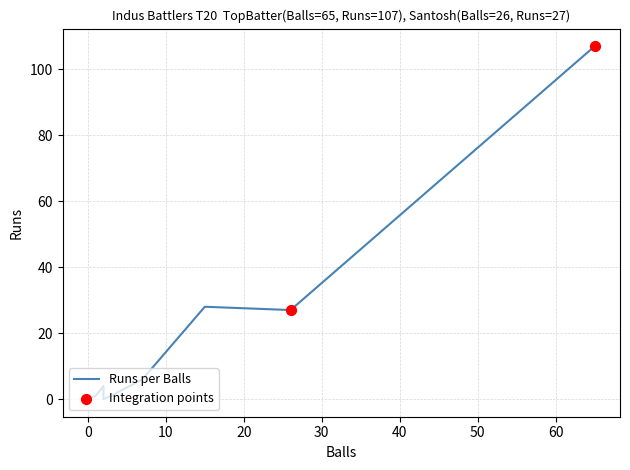

Which series reaches the minimum Y coordinate?

Runs